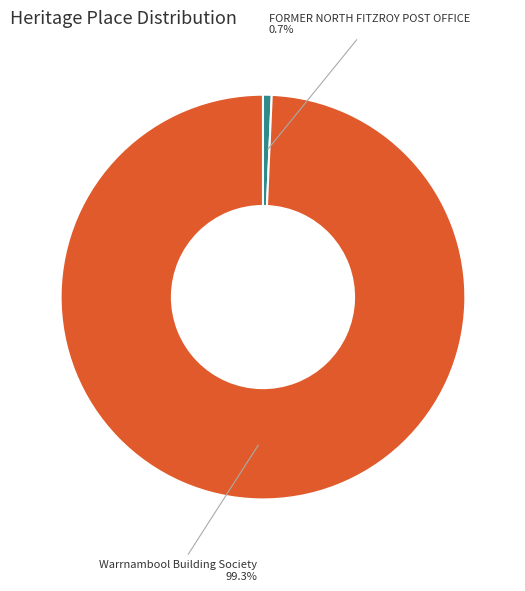

Rank the categories by value from highest to lowest.

Warrnambool Building Society, FORMER NORTH FITZROY POST OFFICE